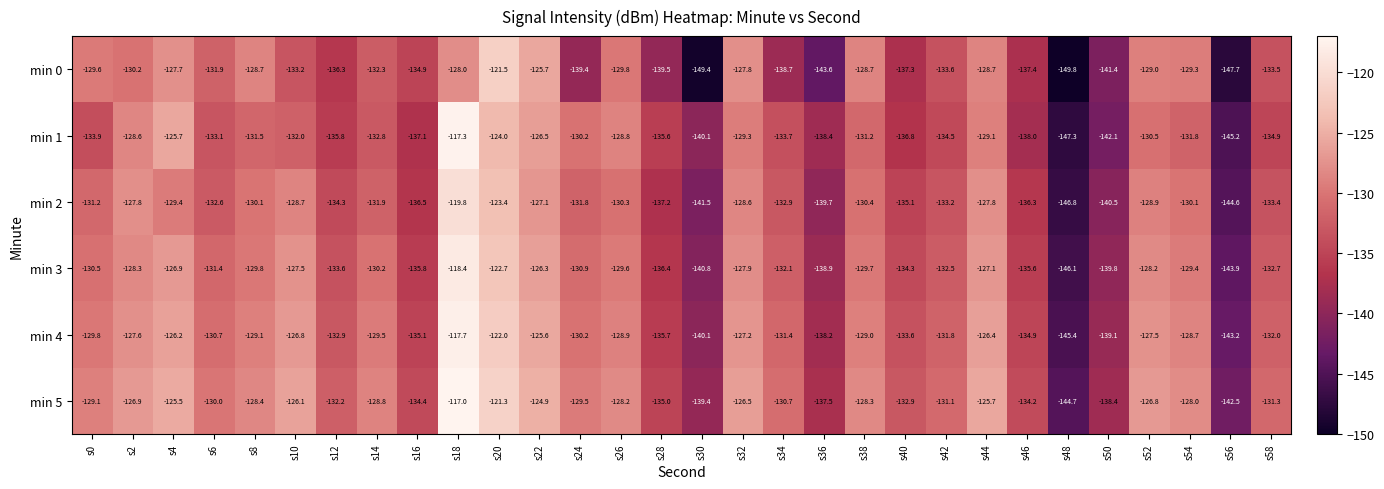

What is the total value across all series at s24?

-792.0